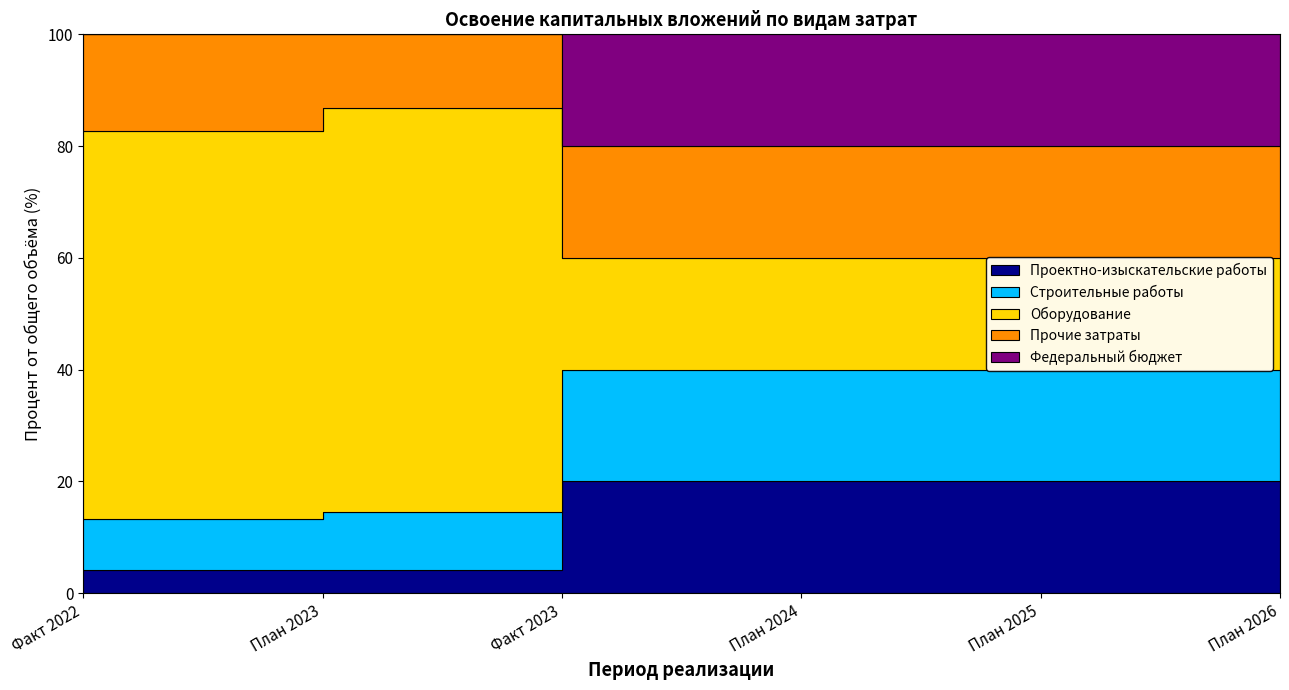

True or false: Федеральный бюджет and Оборудование intersect in this chart.

False